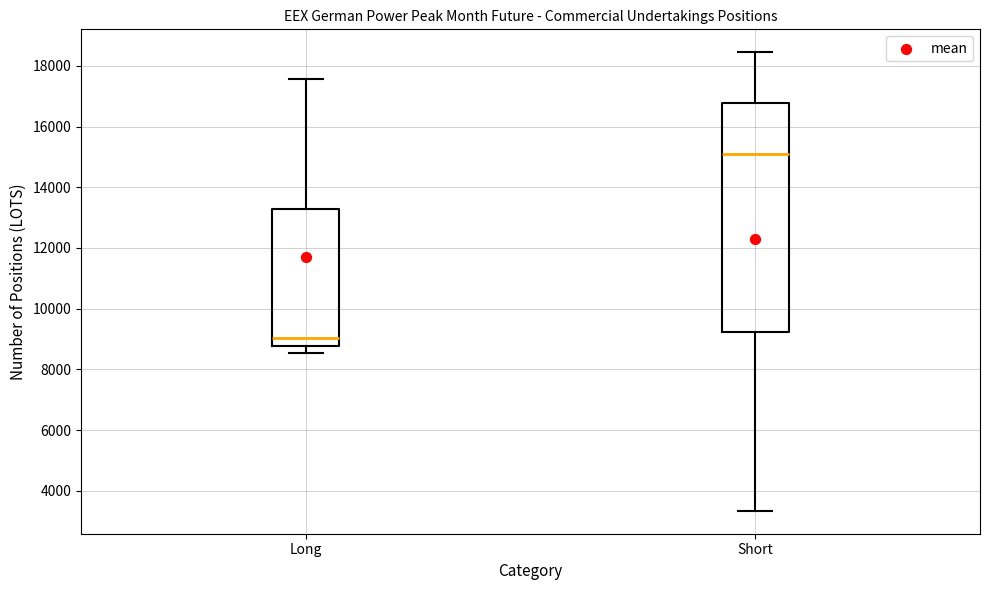

Where does the upper whisker of the box for Long end on the y-axis? The values are not printed on the chart, so give them approximately, as read against the axis.

17600